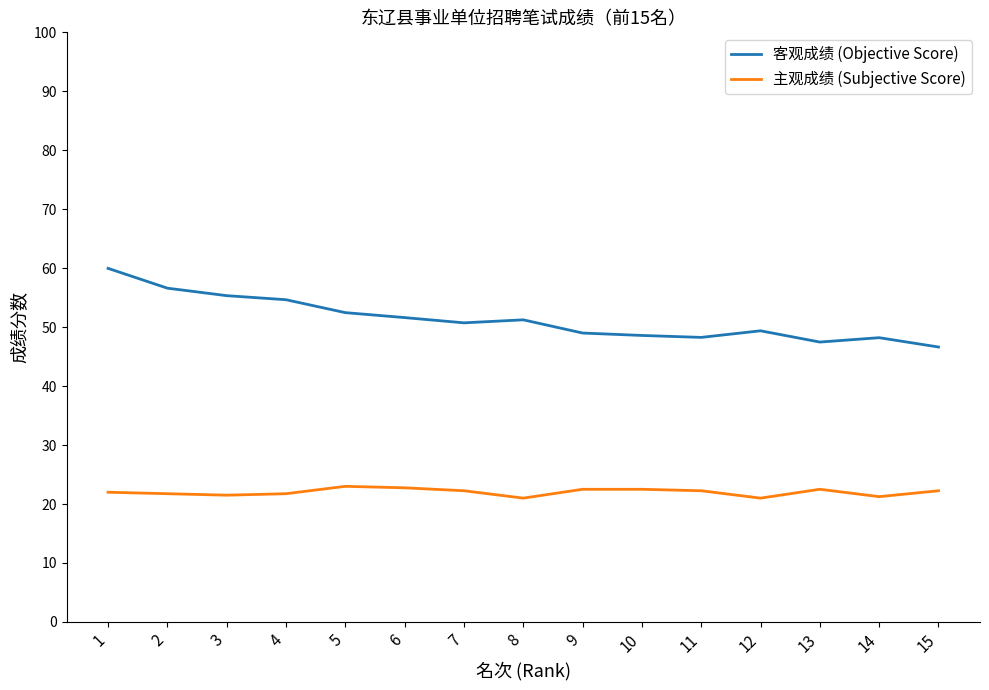

True or false: 主观成绩 (Subjective Score) and 客观成绩 (Objective Score) intersect in this chart.

False